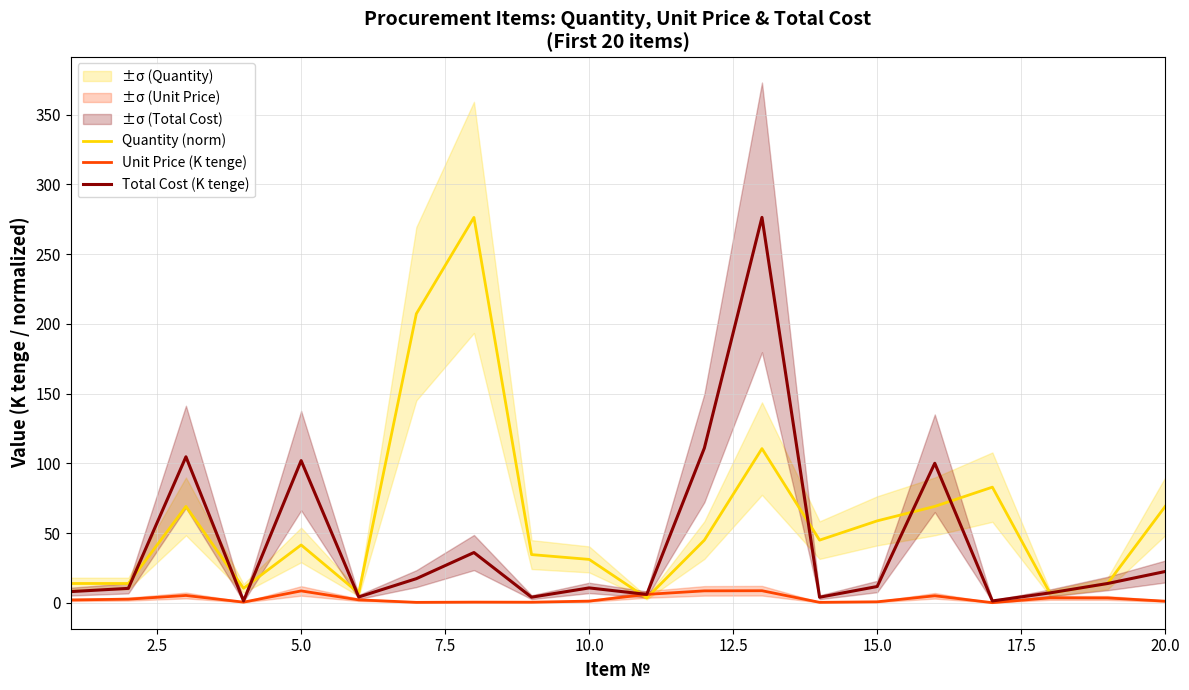

Which series ends up on top after the final intersection of Total Cost (K tenge) and Quantity (norm)?

Quantity (norm)